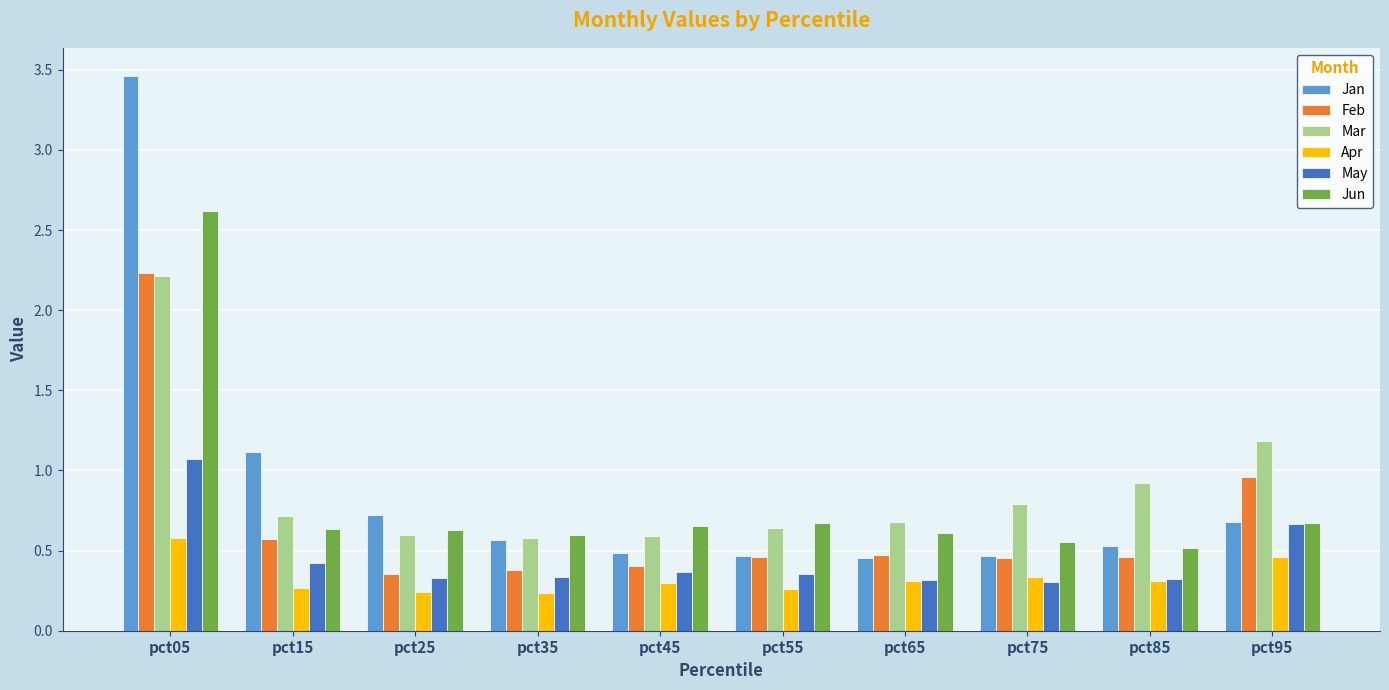

Does the chart contain stacked bars?

No